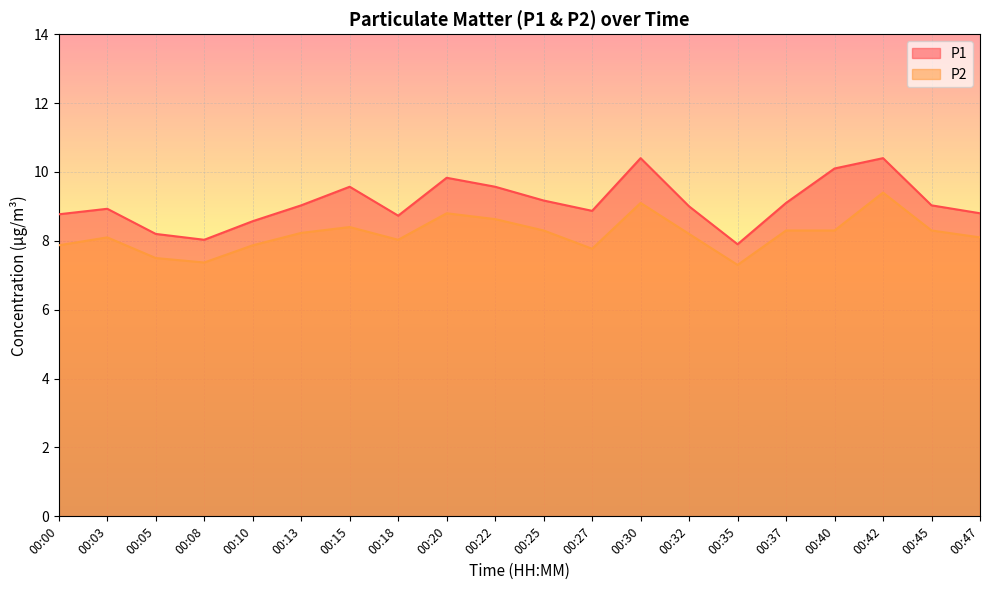

Is the value of P1 at 00:18 greater than the value of P2 at 00:45?

Yes